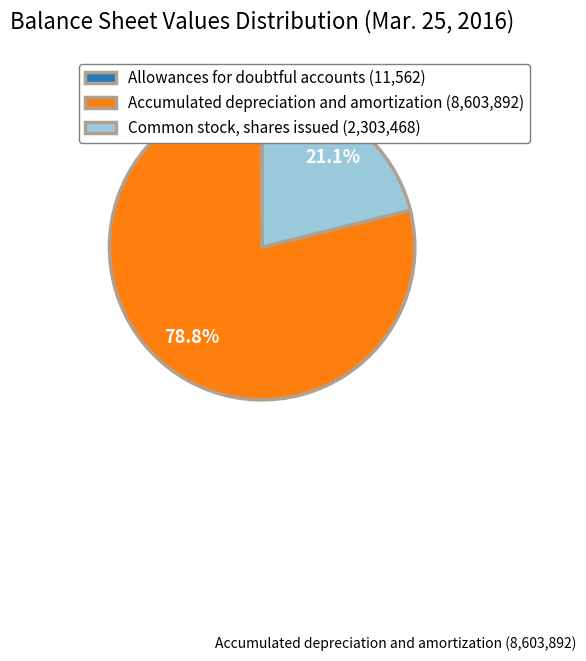

Do Accumulated depreciation and amortization (8,603,892) and Common stock, shares issued (2,303,468) together represent more than half of the pie?

Yes